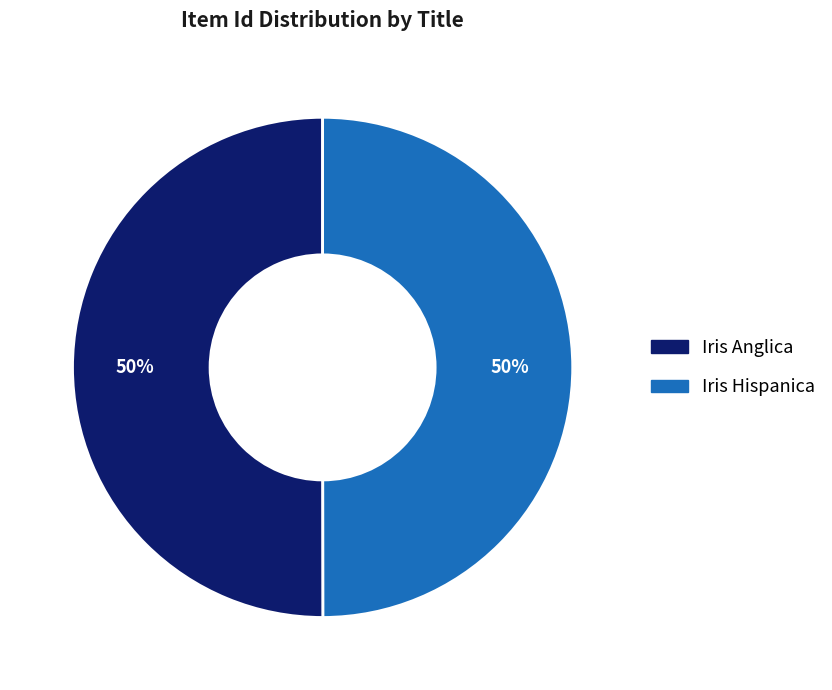

To the nearest percent, what percentage of the pie is Iris Hispanica?

50%